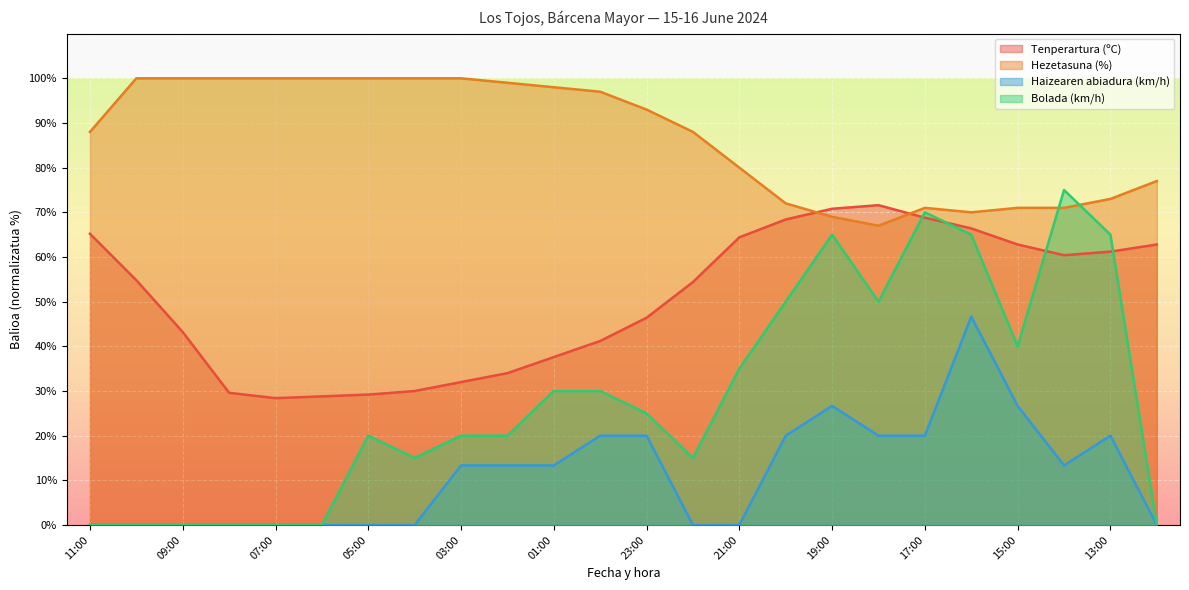

After their last crossing, which series has the higher values: Hezetasuna (%) or Tenperartura (ºC)?

Hezetasuna (%)